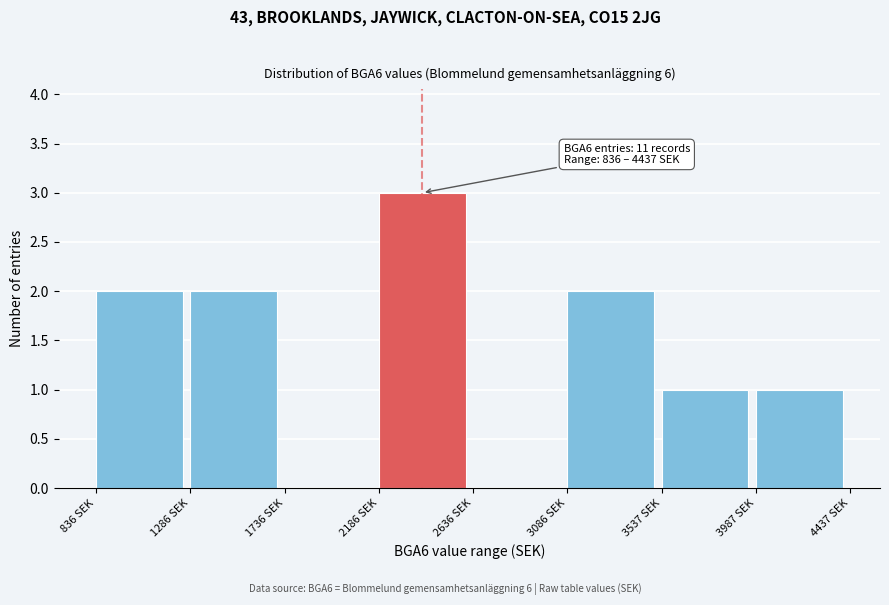

Over which range of the x-axis is the bar tallest?

2200 to 2650